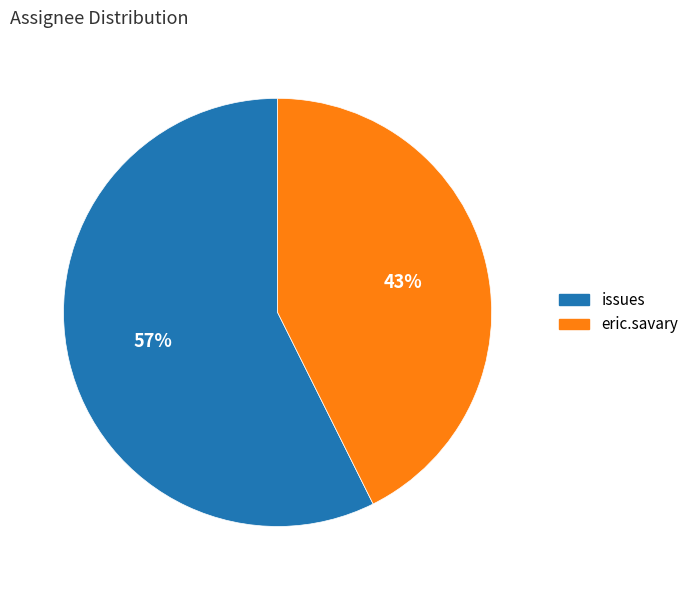

What is the smallest slice in the pie chart?

eric.savary